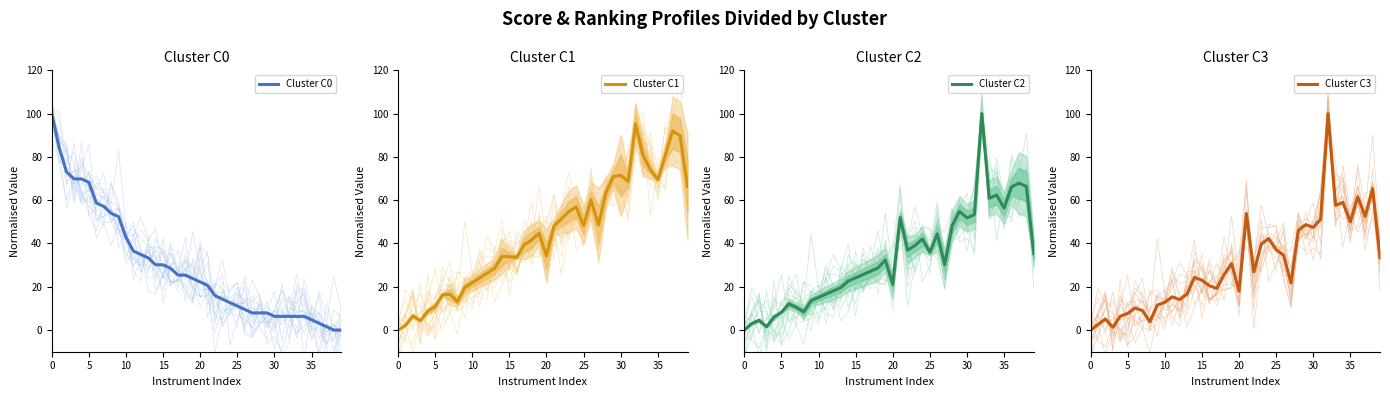

At which label is Cluster C3 closest to 50?

35